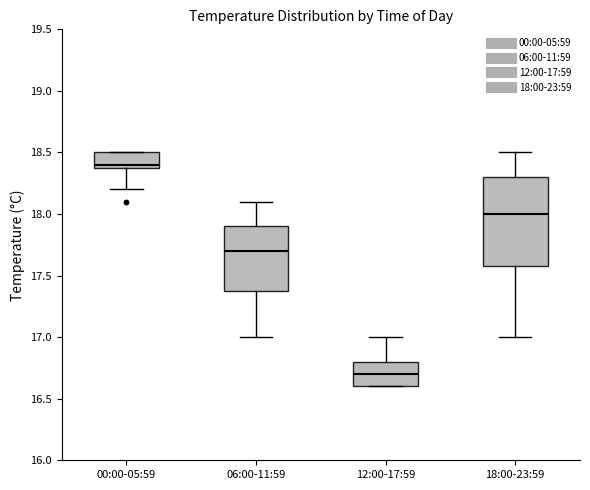

Reading left to right, transcribe this box plot: for each box, give where its median line is, the range the box spans, and where its two whiskers end, as read against the y-axis. The values are not printed on the chart, so give them approximately, as read against the axis.

00:00-05:59: median 18.4 (just above the box's lower edge), box 18.4 to 18.5, whiskers 18.2 to 18.5
06:00-11:59: median 17.7, box 17.4 to 17.9, whiskers 17.0 to 18.1
12:00-17:59: median 16.7, box 16.6 to 16.8, whiskers 16.6 to 17.0
18:00-23:59: median 18.0, box 17.6 to 18.3, whiskers 17.0 to 18.5